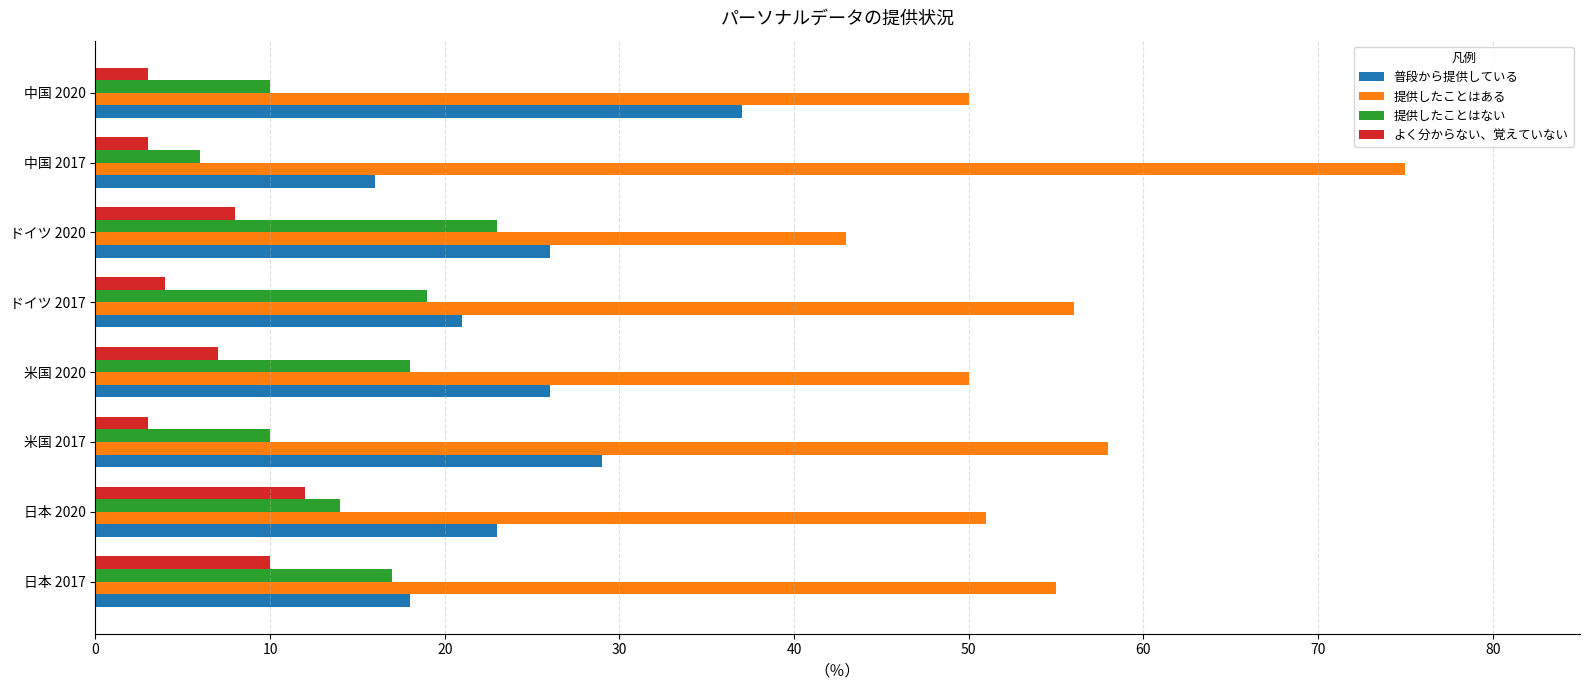

At how many categories does at least one series exceed 36?

8